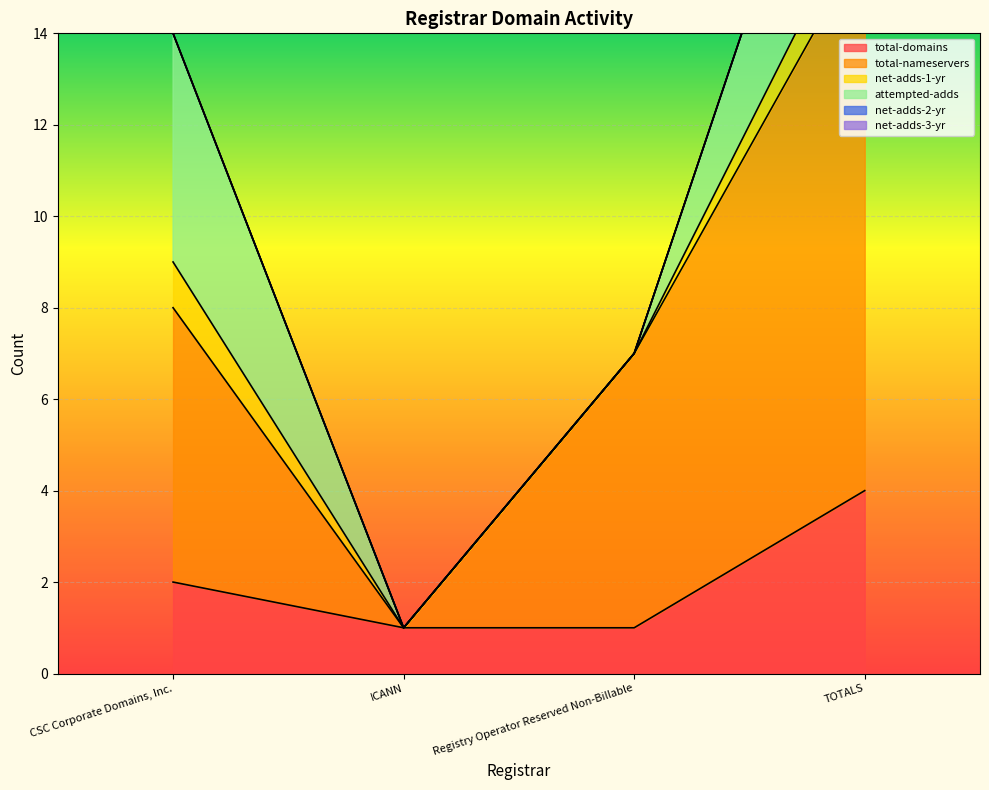

True or false: total-nameservers and attempted-adds cross at least once.

False